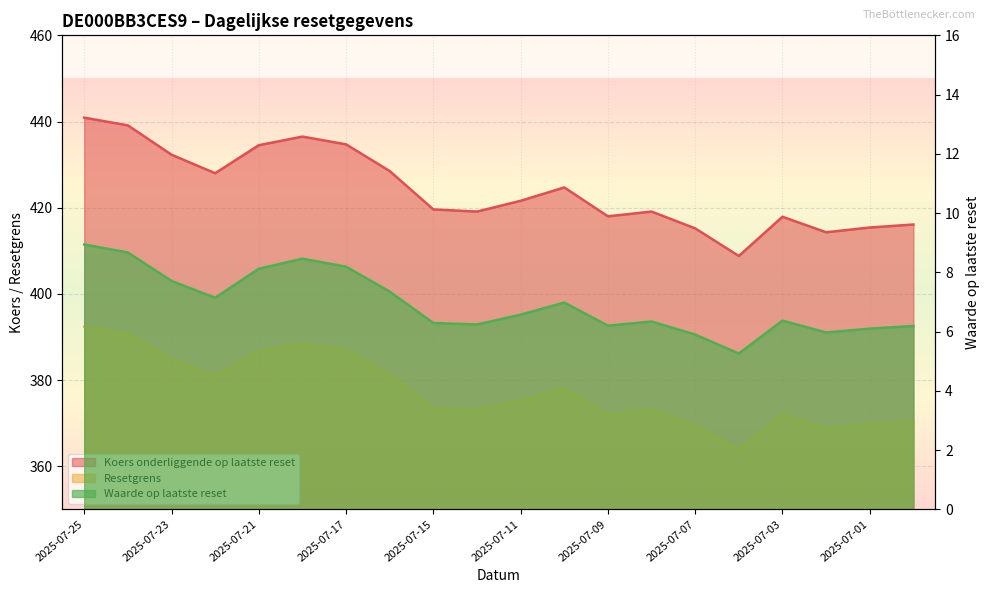

At which label does Resetgrens first exceed 375?

2025-07-25